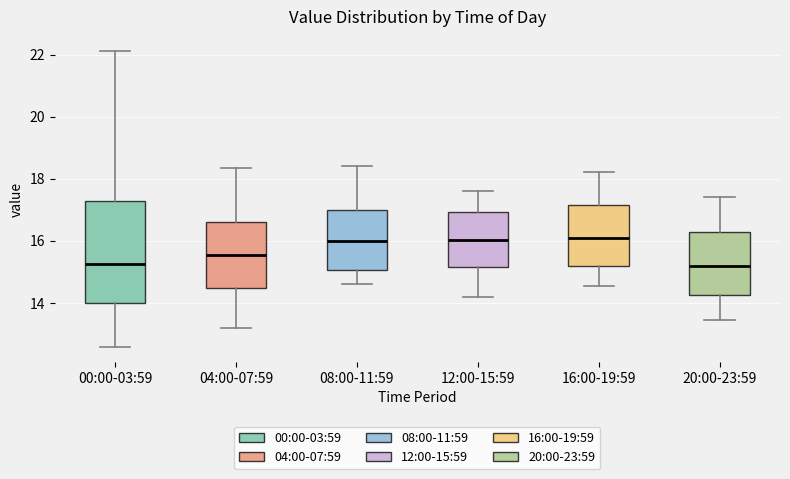

Reading left to right, read every box against the y-axis: the position of its median line, the range the box covers, and the ends of its whiskers. The values are not printed on the chart, so give them approximately, as read against the axis.

00:00-03:59: median 15.2, box 14.0 to 17.2, whiskers 12.6 to 22.2
04:00-07:59: median 15.6, box 14.4 to 16.6, whiskers 13.2 to 18.4
08:00-11:59: median 16.0, box 15.0 to 17.0, whiskers 14.6 to 18.4
12:00-15:59: median 16.0, box 15.2 to 17.0, whiskers 14.2 to 17.6
16:00-19:59: median 16.0, box 15.2 to 17.2, whiskers 14.6 to 18.2
20:00-23:59: median 15.2, box 14.2 to 16.2, whiskers 13.4 to 17.4